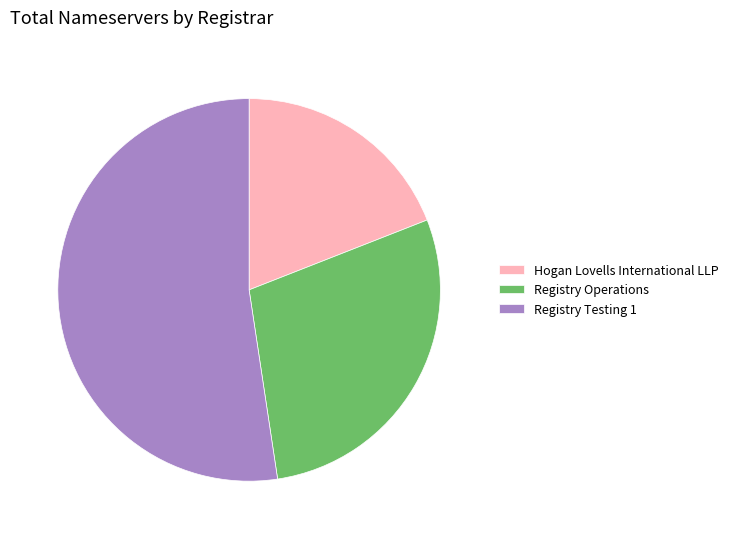

Rank the categories by value from lowest to highest.

Hogan Lovells International LLP, Registry Operations, Registry Testing 1